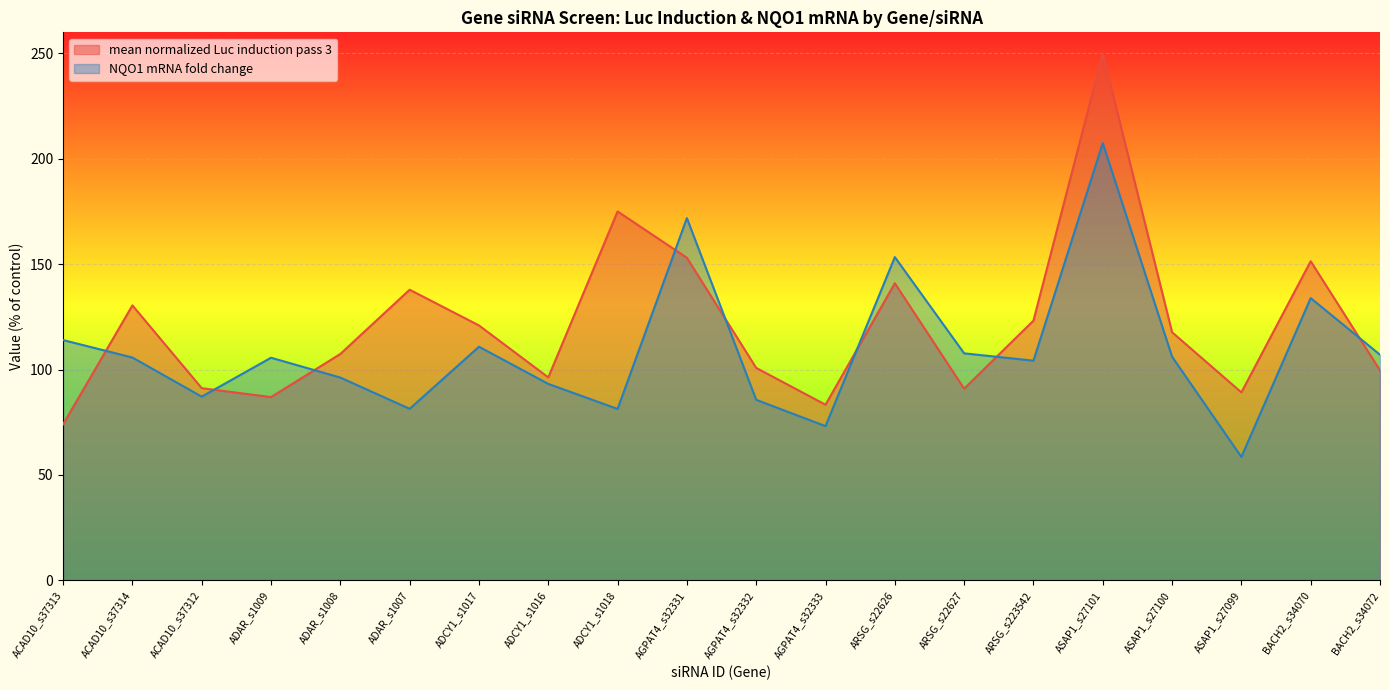

What is the label of the 16th point from the left?

ASAP1_s27101